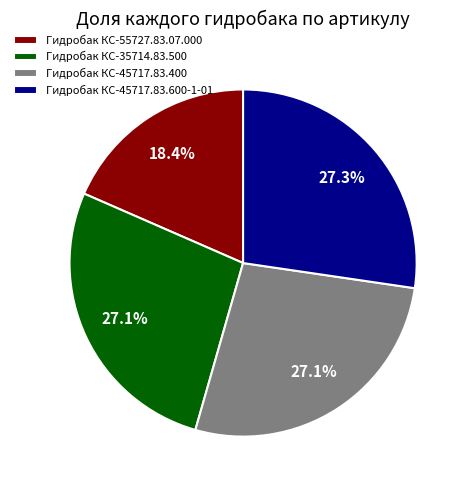

How many segments does this pie chart have?

4